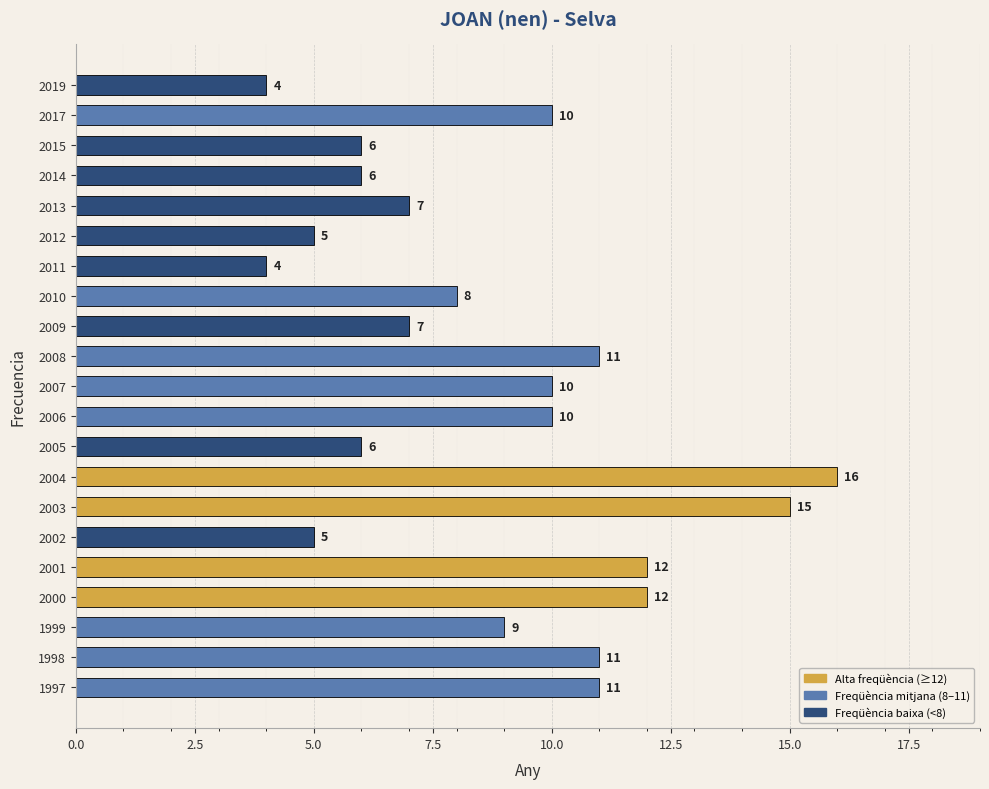

What is the difference between the second highest and minimum values?

11